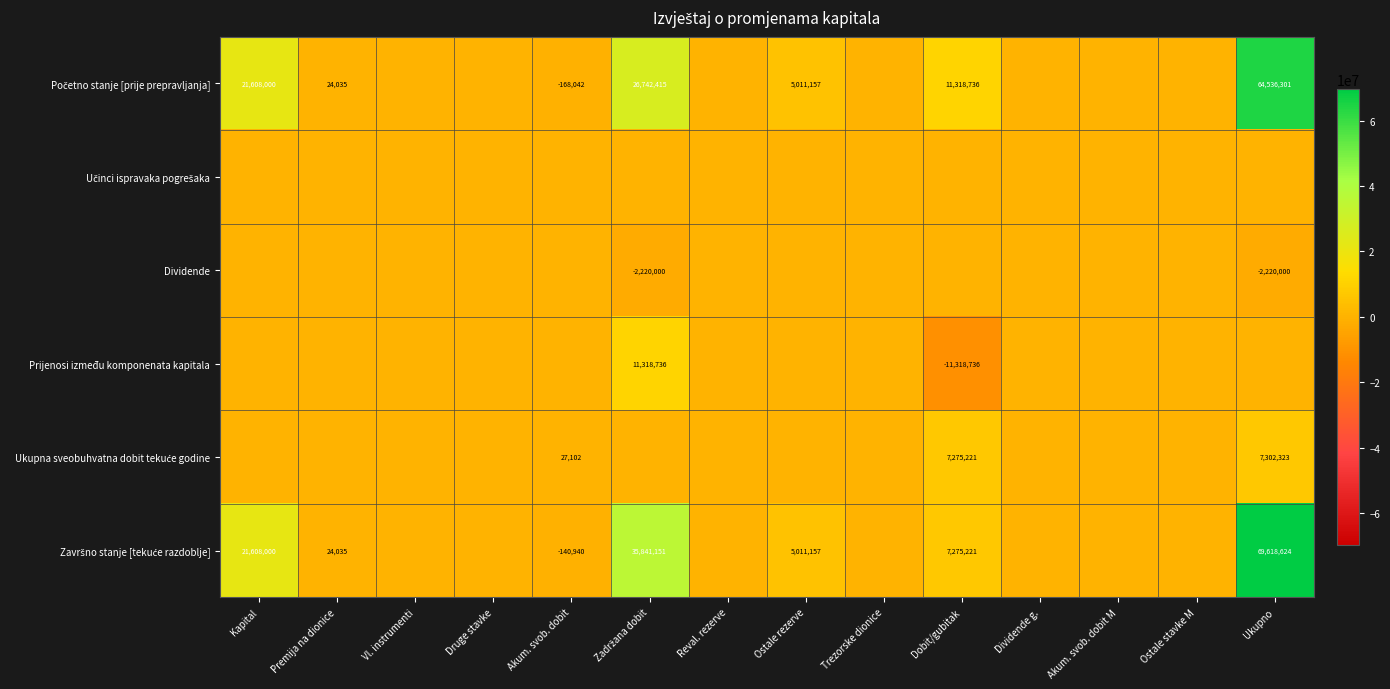

Is the value of Učinci ispravaka pogrešaka at Akum. svob. dobit greater than the value of Prijenosi između komponenata kapitala at Zadržana dobit?

No